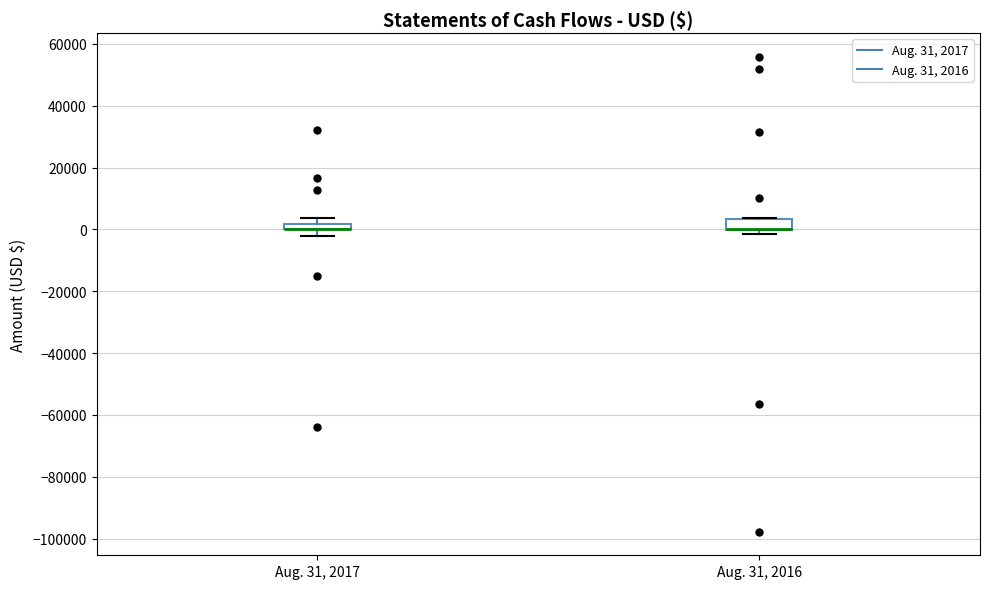

Where is the lower edge of the box for Aug. 31, 2017 on the y-axis? The values are not printed on the chart, so give them approximately, as read against the axis.

0